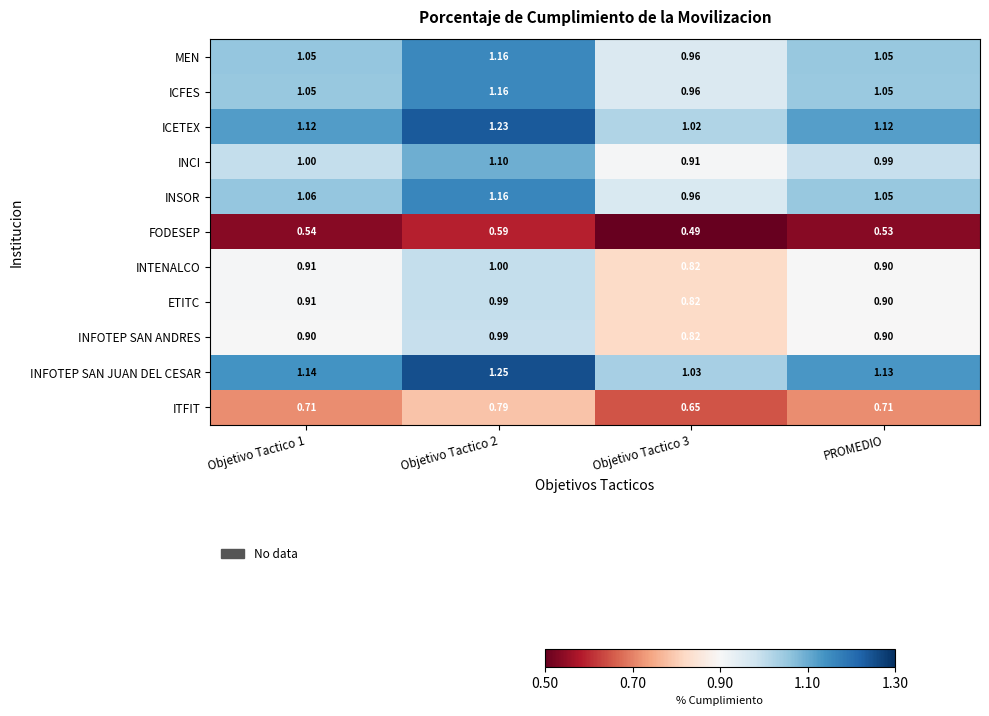

What is the total value across all series at PROMEDIO?

10.3